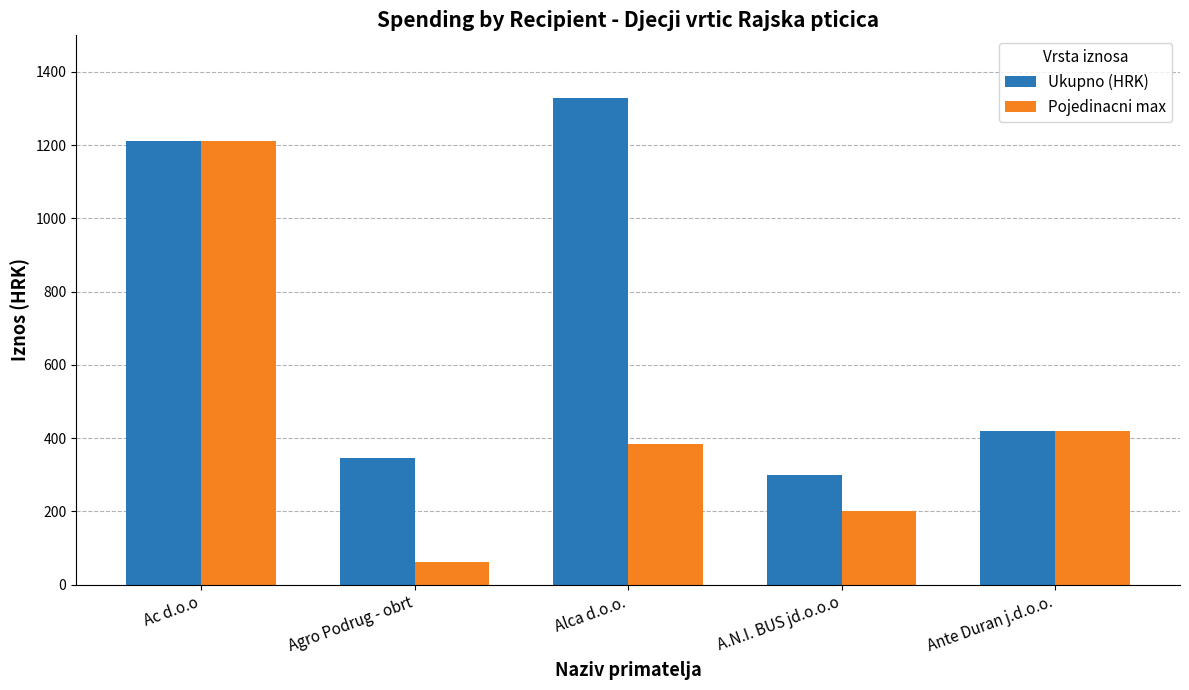

How many data points does each series have?

5